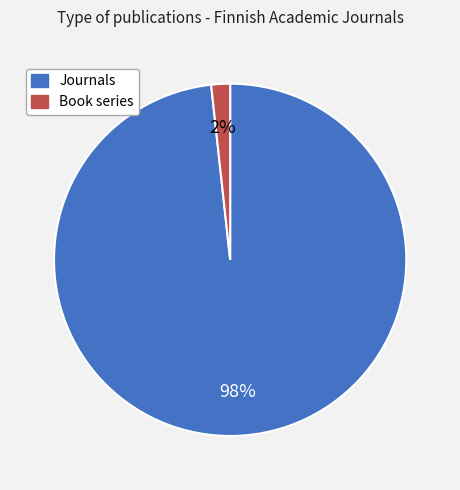

Is there a majority slice in this chart?

Yes